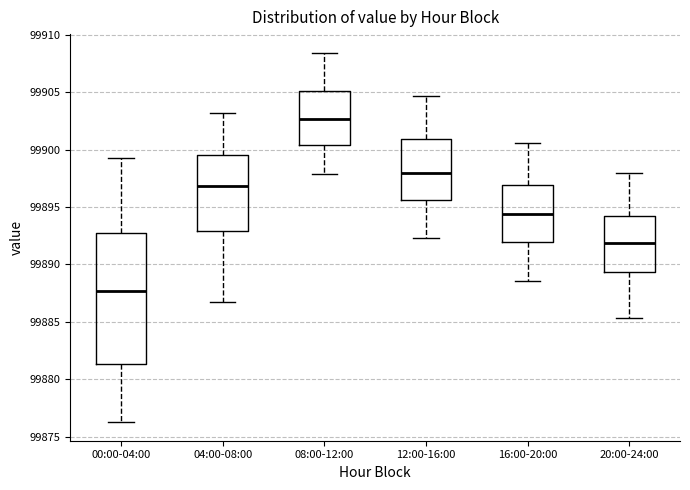

Reading left to right, transcribe this box plot: for each box, give where its median line is, the range the box spans, and where its two whiskers end, as read against the y-axis. The values are not printed on the chart, so give them approximately, as read against the axis.

00:00-04:00: median 99887.5, box 99881.5 to 99893.0, whiskers 99876.5 to 99899.5
04:00-08:00: median 99897.0, box 99893.0 to 99899.5, whiskers 99886.5 to 99903.0
08:00-12:00: median 99902.5, box 99900.5 to 99905.0, whiskers 99898.0 to 99908.5
12:00-16:00: median 99898.0, box 99895.5 to 99901.0, whiskers 99892.5 to 99904.5
16:00-20:00: median 99894.5, box 99892.0 to 99897.0, whiskers 99888.5 to 99900.5
20:00-24:00: median 99892.0, box 99889.5 to 99894.0, whiskers 99885.5 to 99898.0